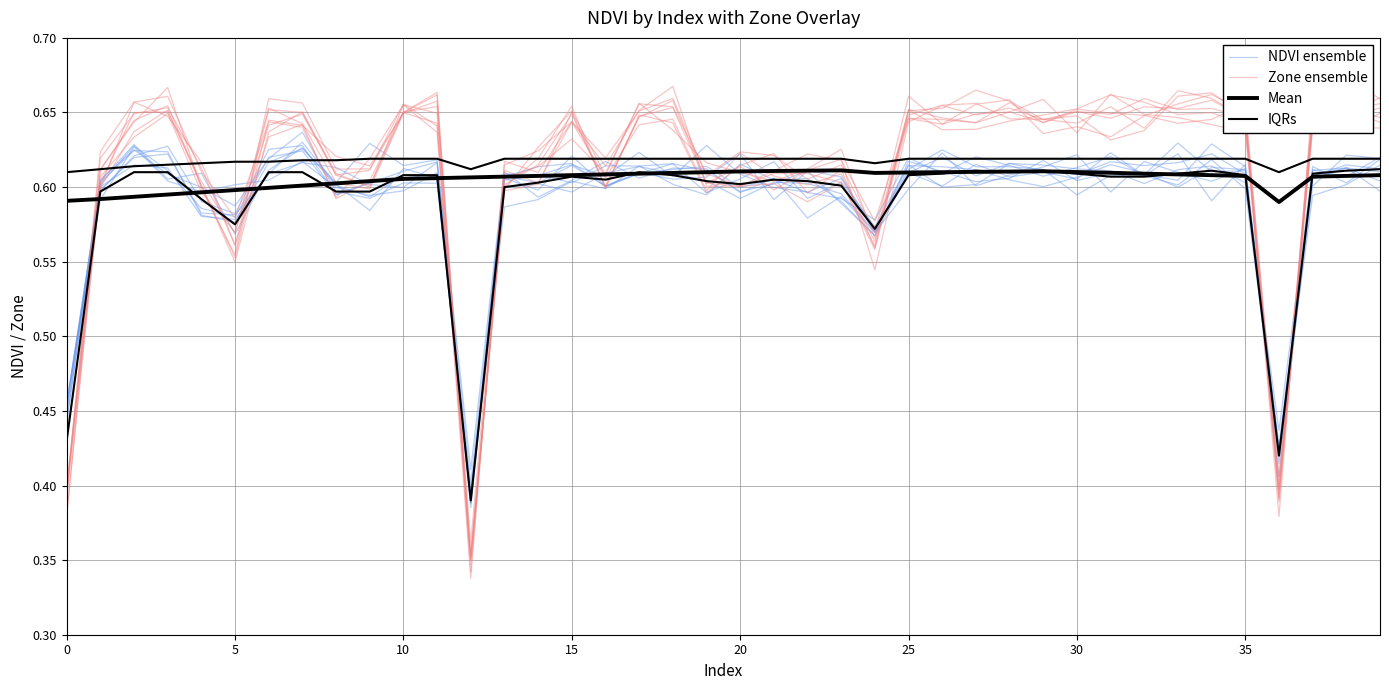

Rank the series by their maximum value, from lowest to highest.

Mean, IQRs, NDVI ensemble, Zone ensemble